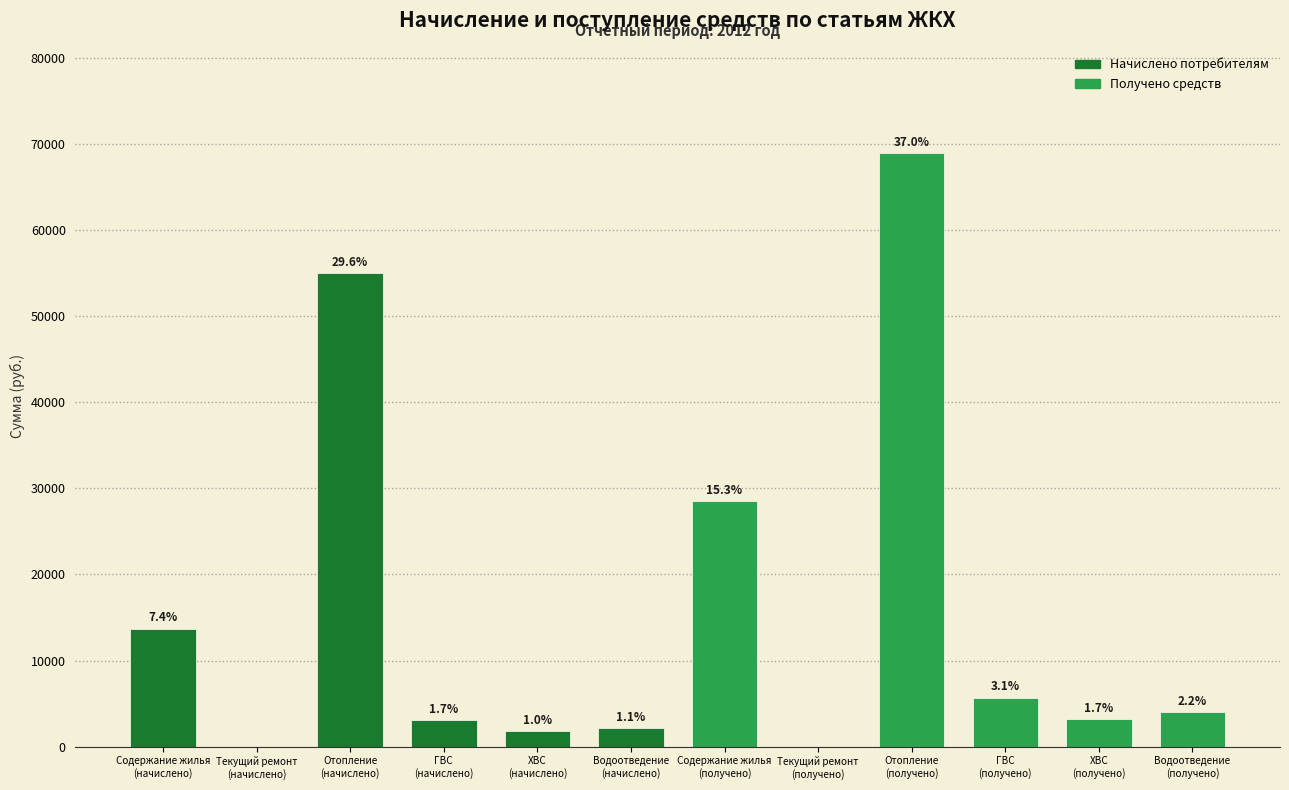

What is the ratio of the value at Водоотведение
(получено) to the value at Содержание жилья
(получено)?

0.1